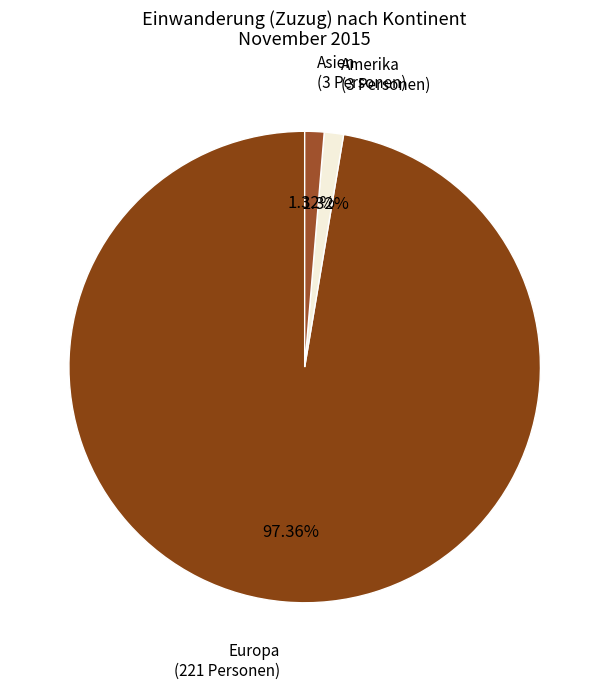

How many slices are in this pie chart?

3